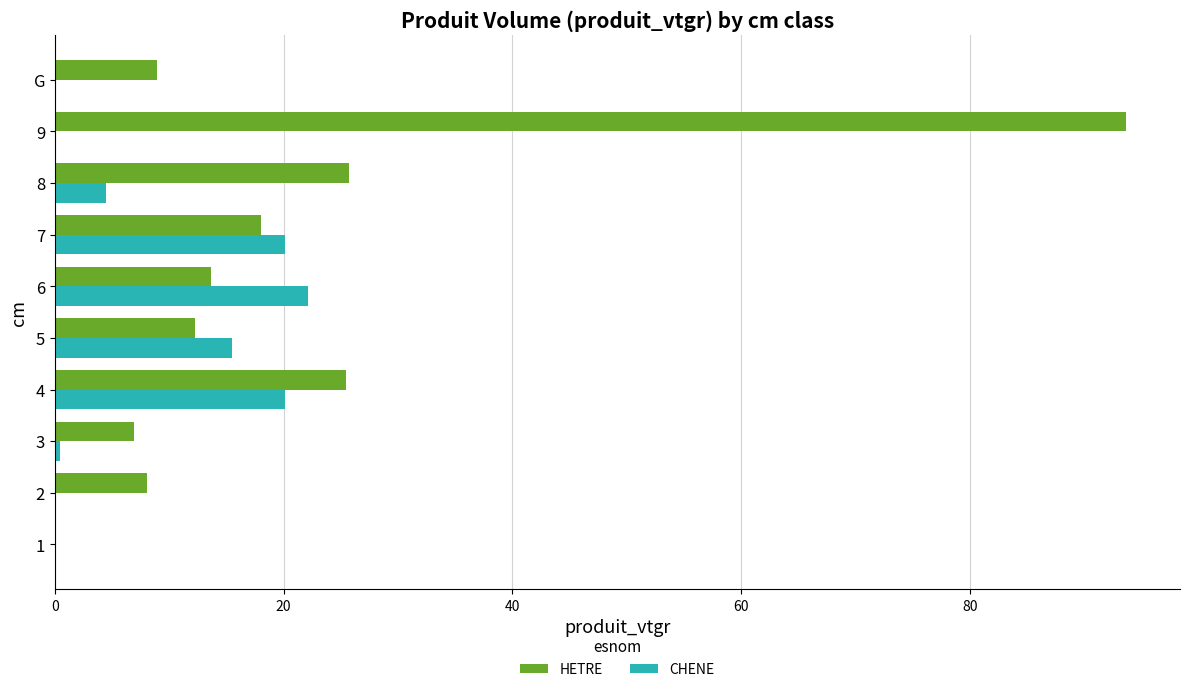

Is it true that CHENE equals 0.0 at G?

True